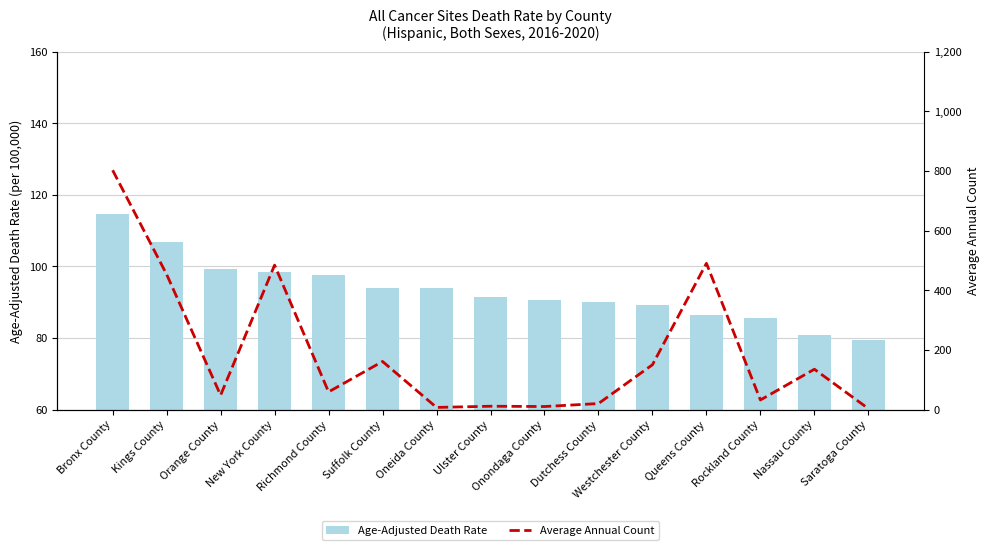

What is the smallest value displayed?

3.0